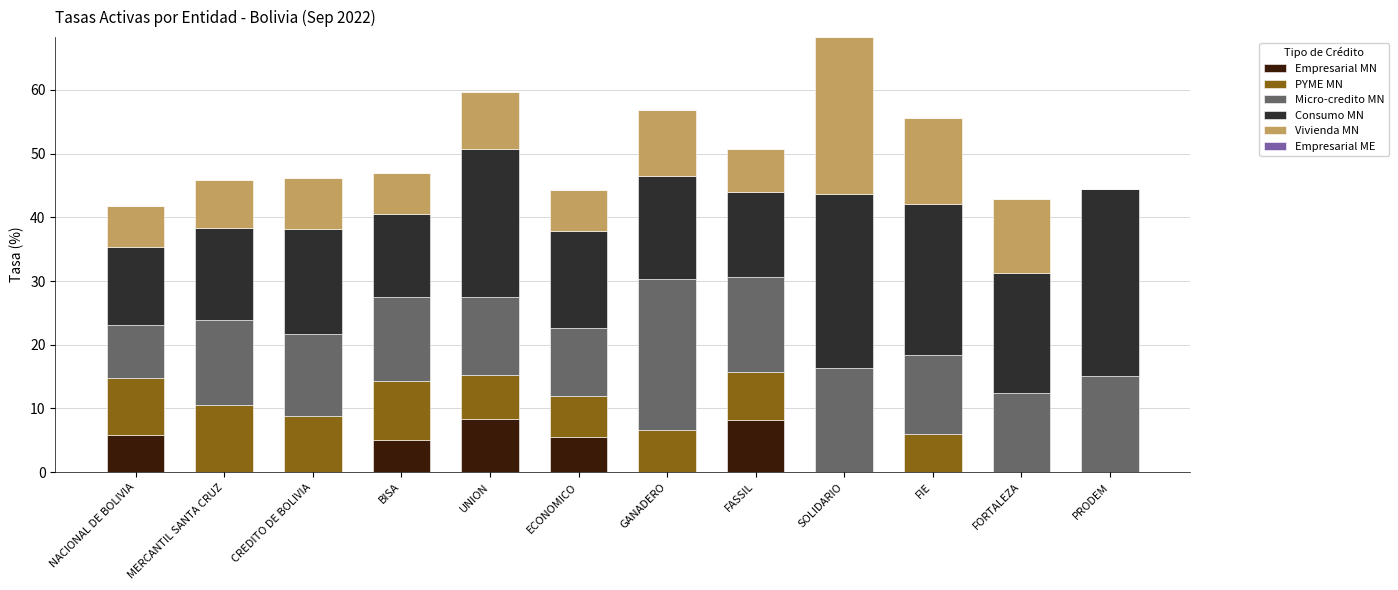

What is the total value across all series at FASSIL?

50.8